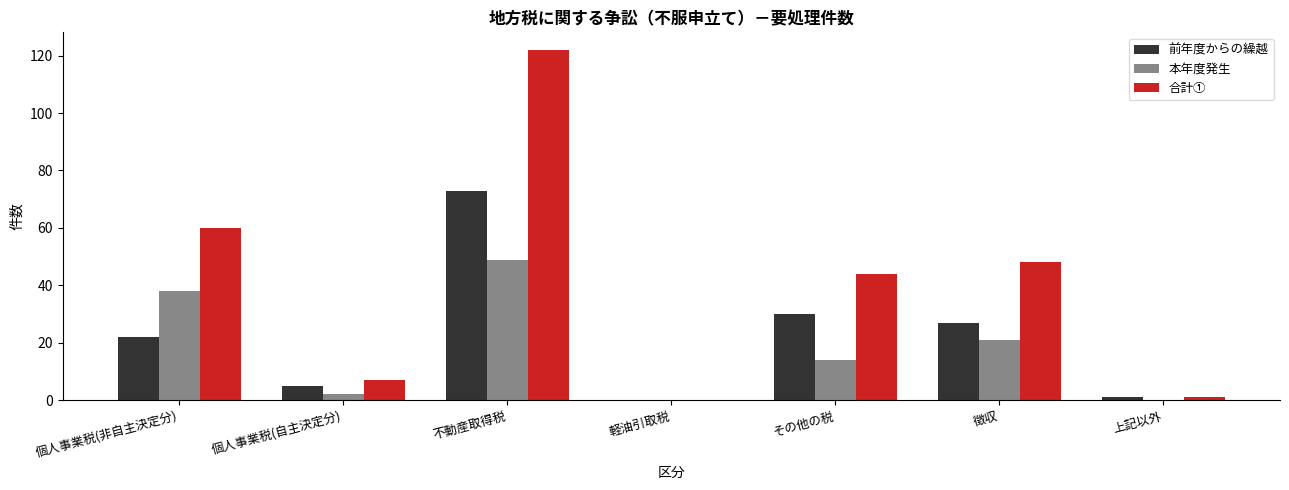

What is the sum of all 合計① values?

282